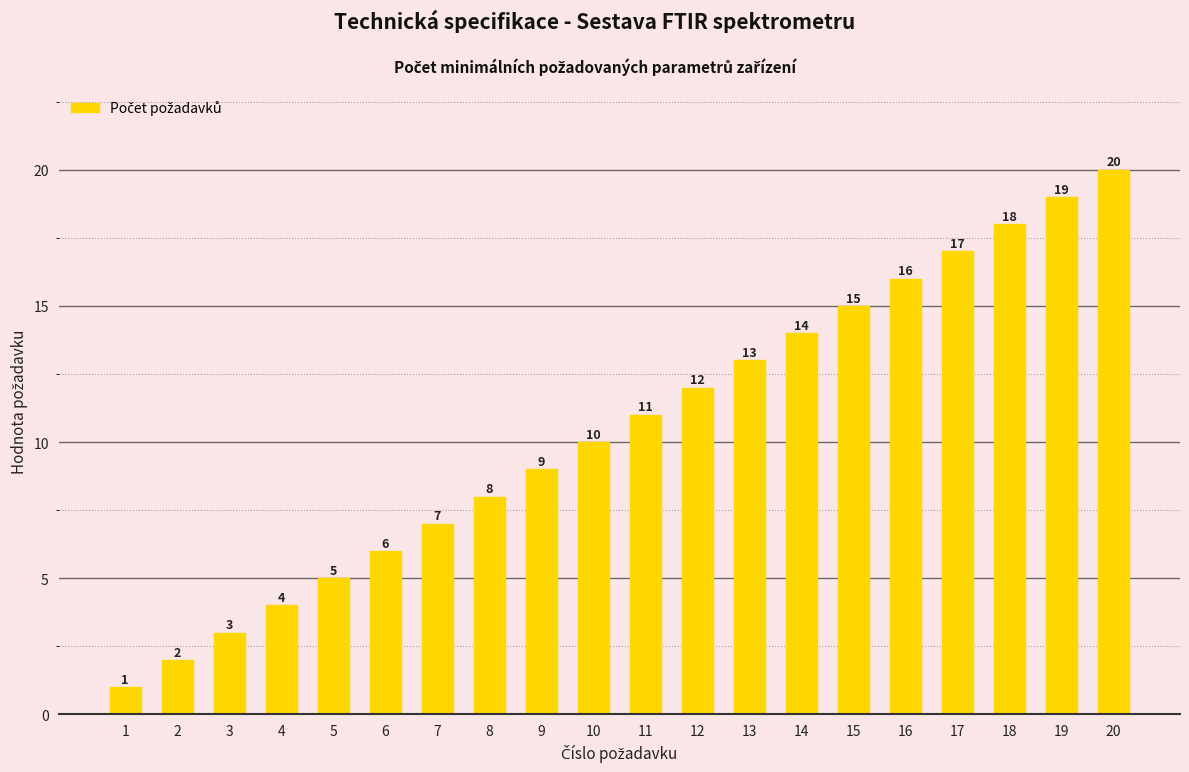

Does the chart contain any negative values?

No